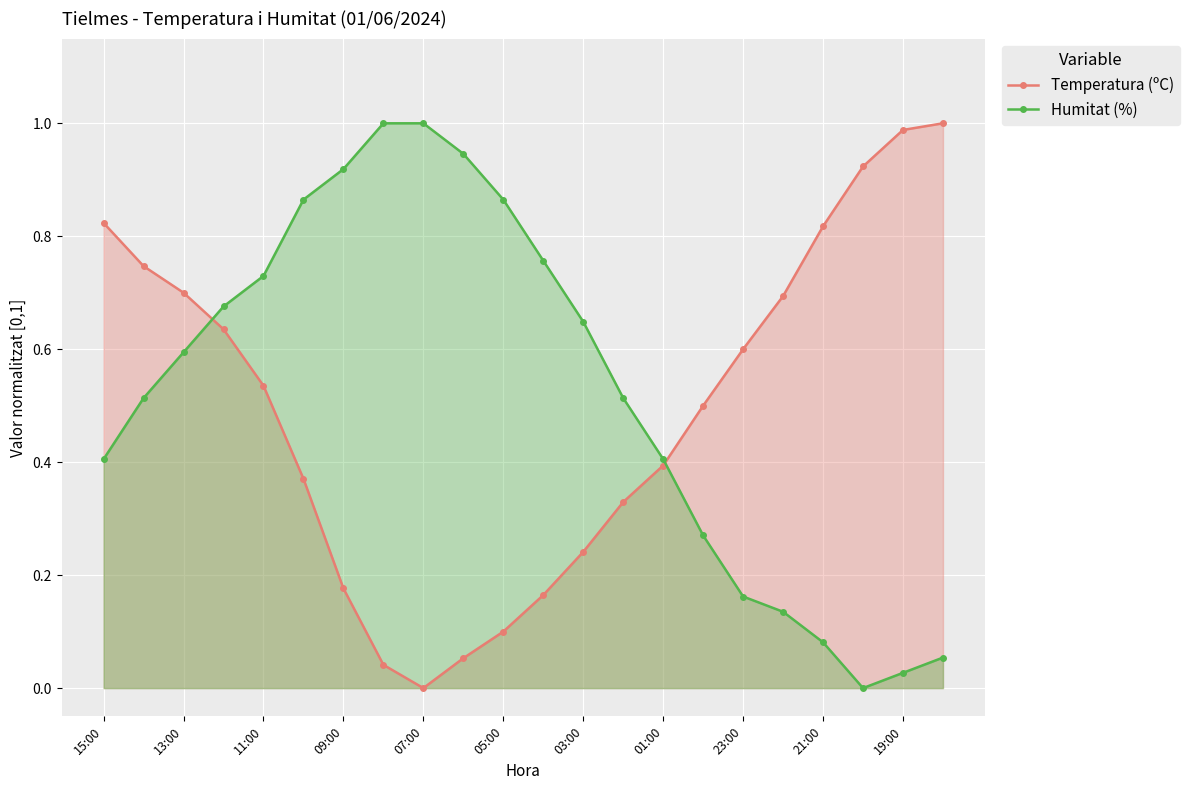

What is the value of the Humitat (%) point at the 14th from the left?

0.5